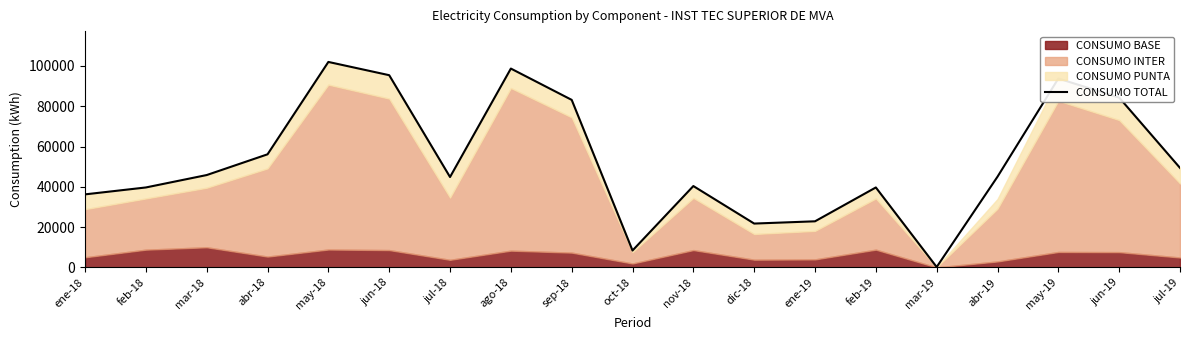

What is the label of the 14th point from the left?

feb-19